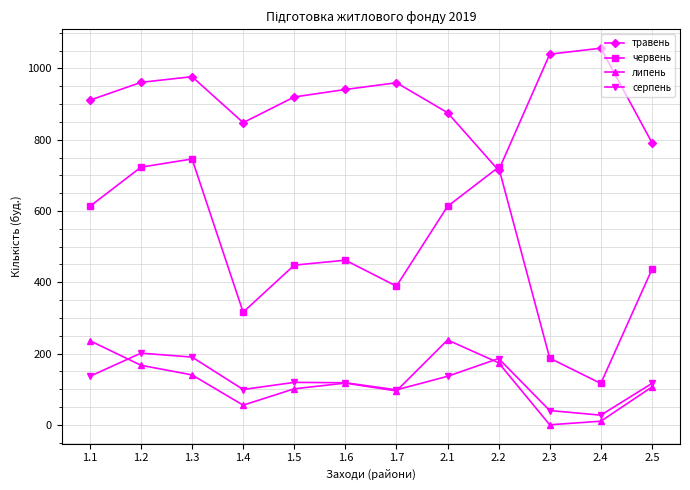

What is the label of the 8th point from the right?

1.5